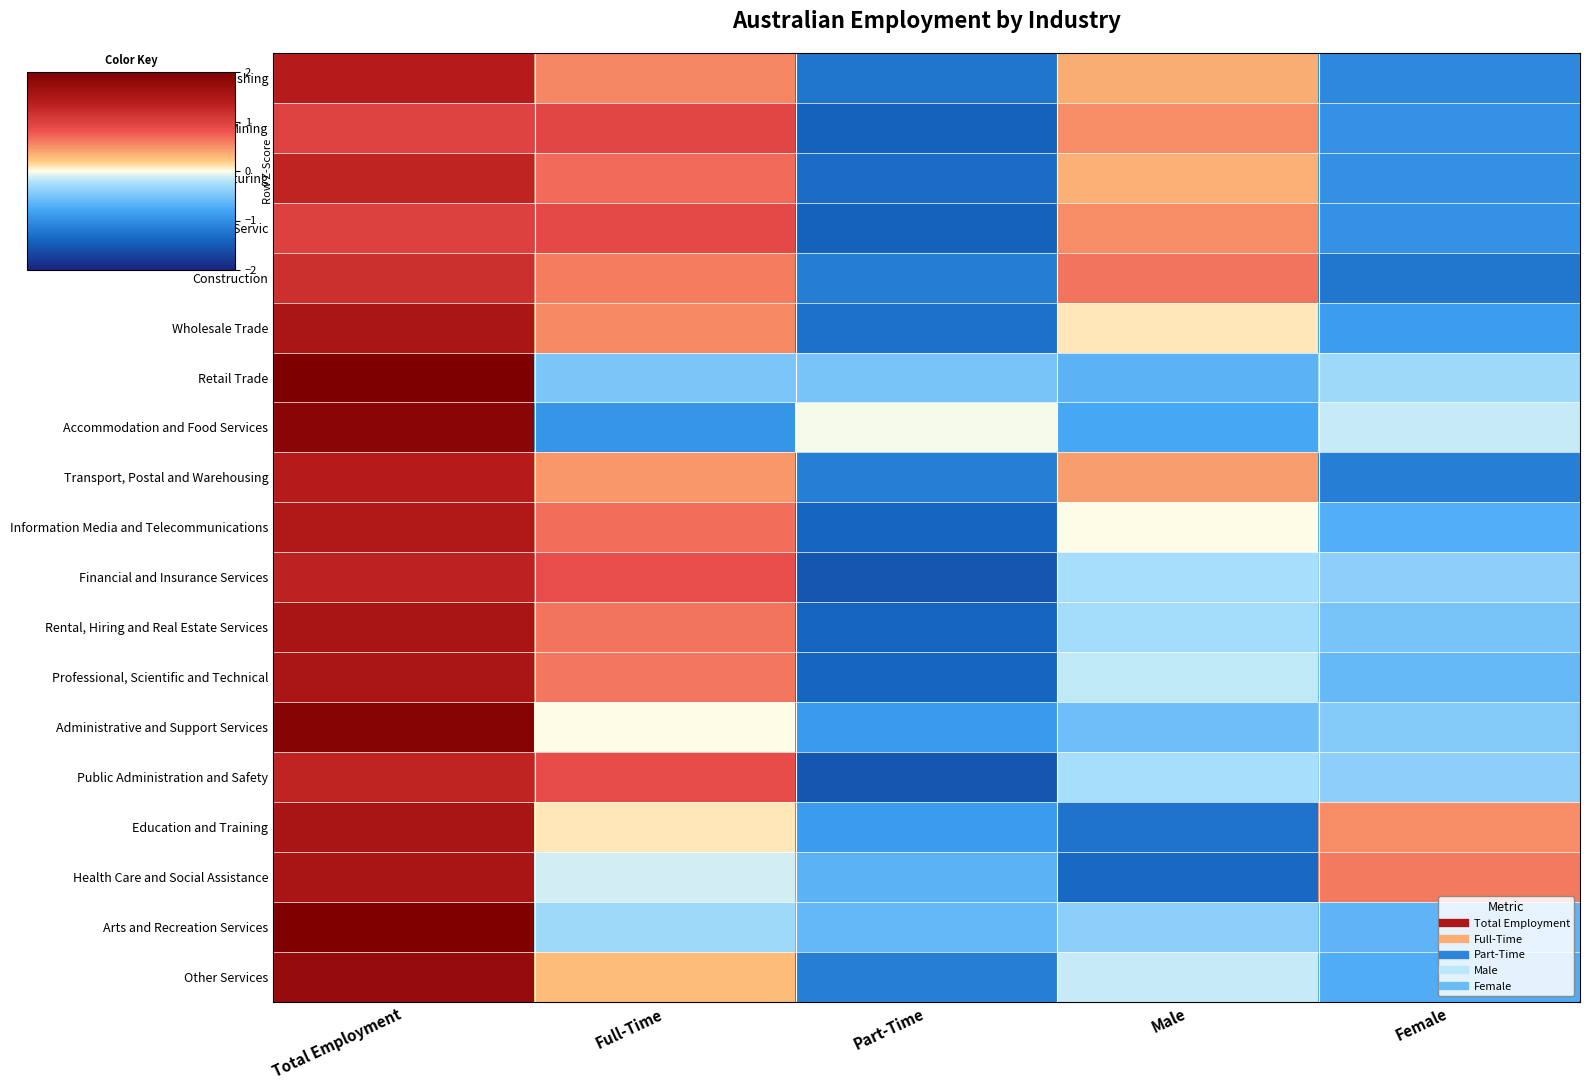

Between Part-Time and Male, which is larger?

Male